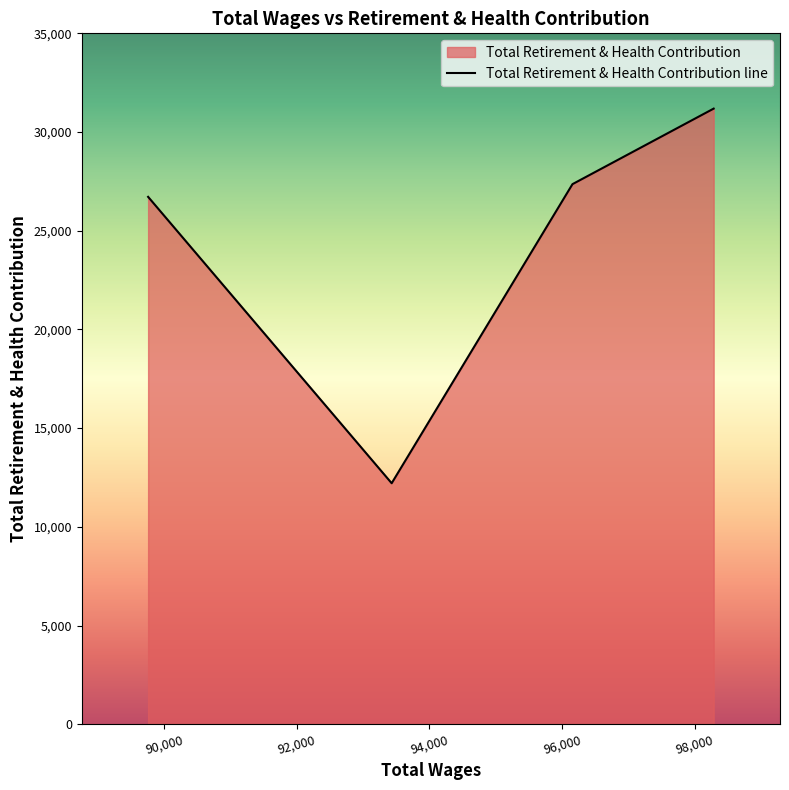

Which category has the lowest value across all series?

93430.29